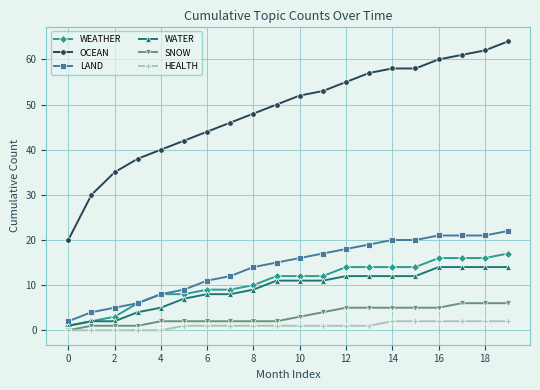

What is the maximum value shown in the chart?

64